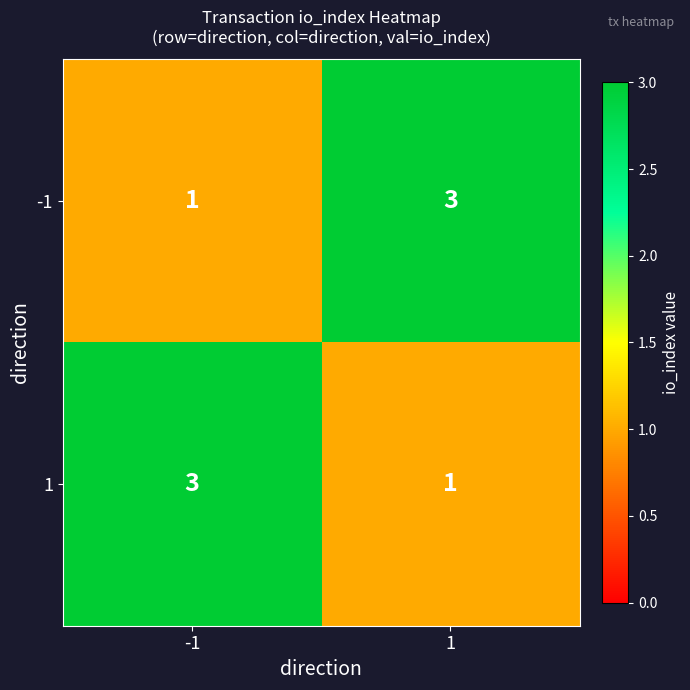

What is the sum of all 1 values?

4